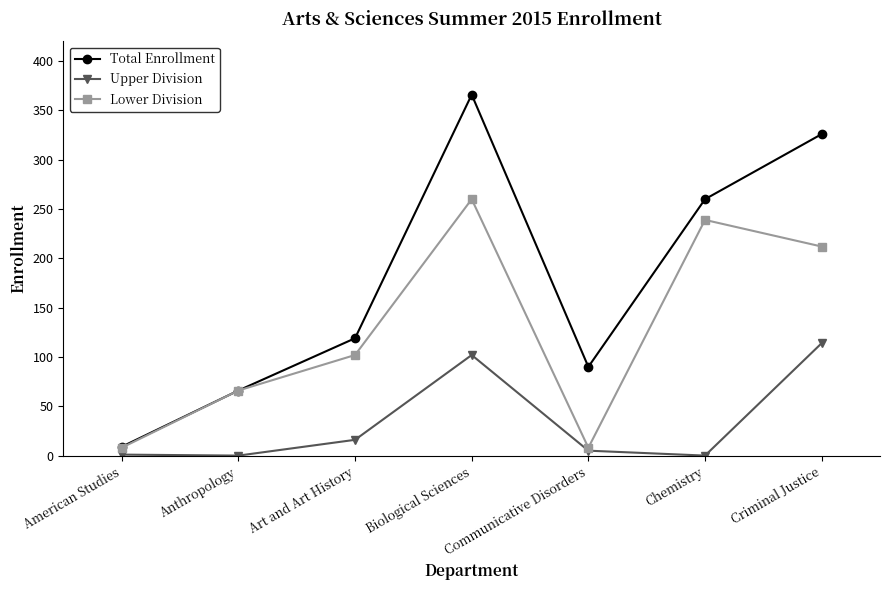

How many interior local valleys does the Lower Division series have?

1